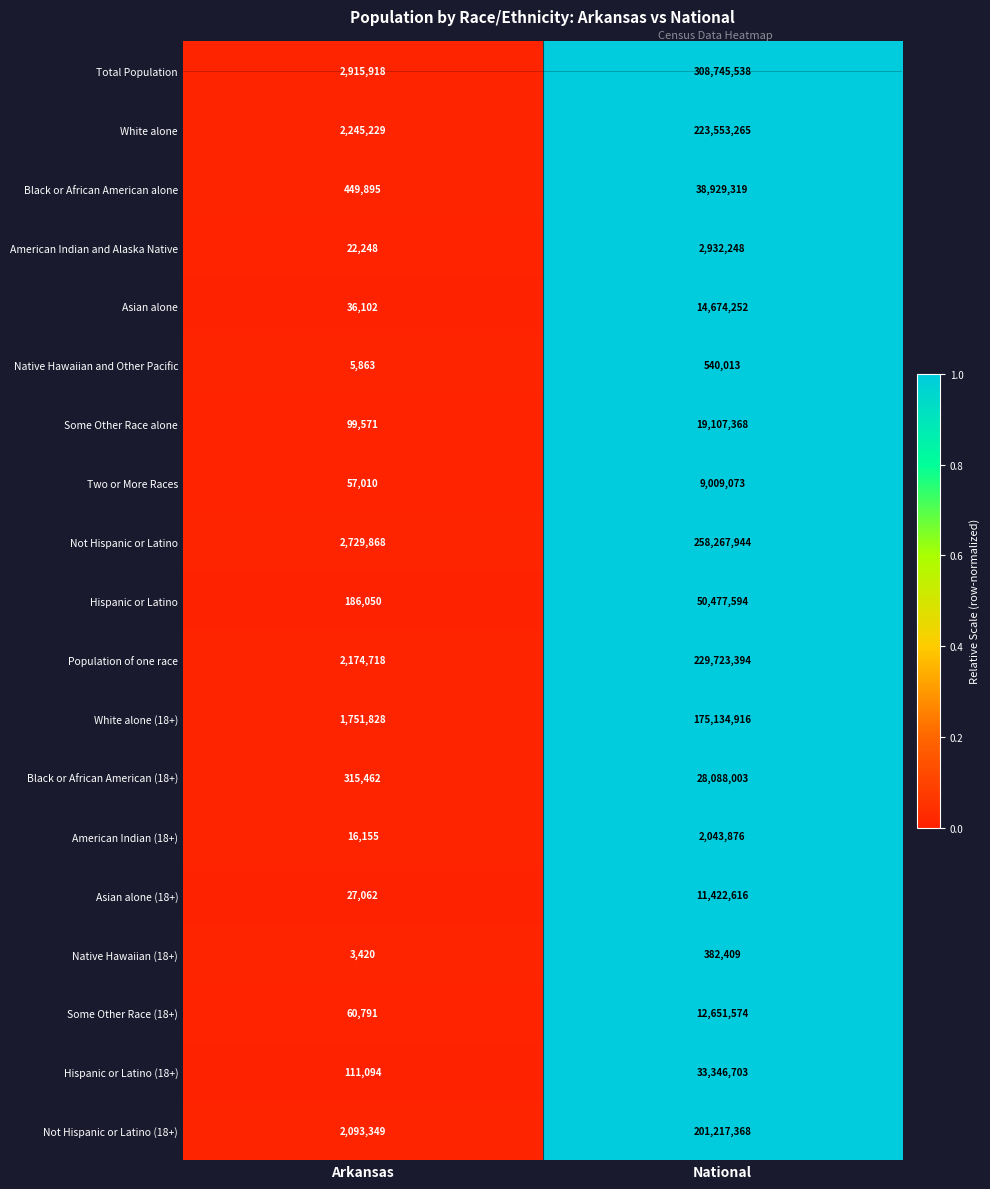

What is the sum of all Native Hawaiian and Other Pacific values?

545876